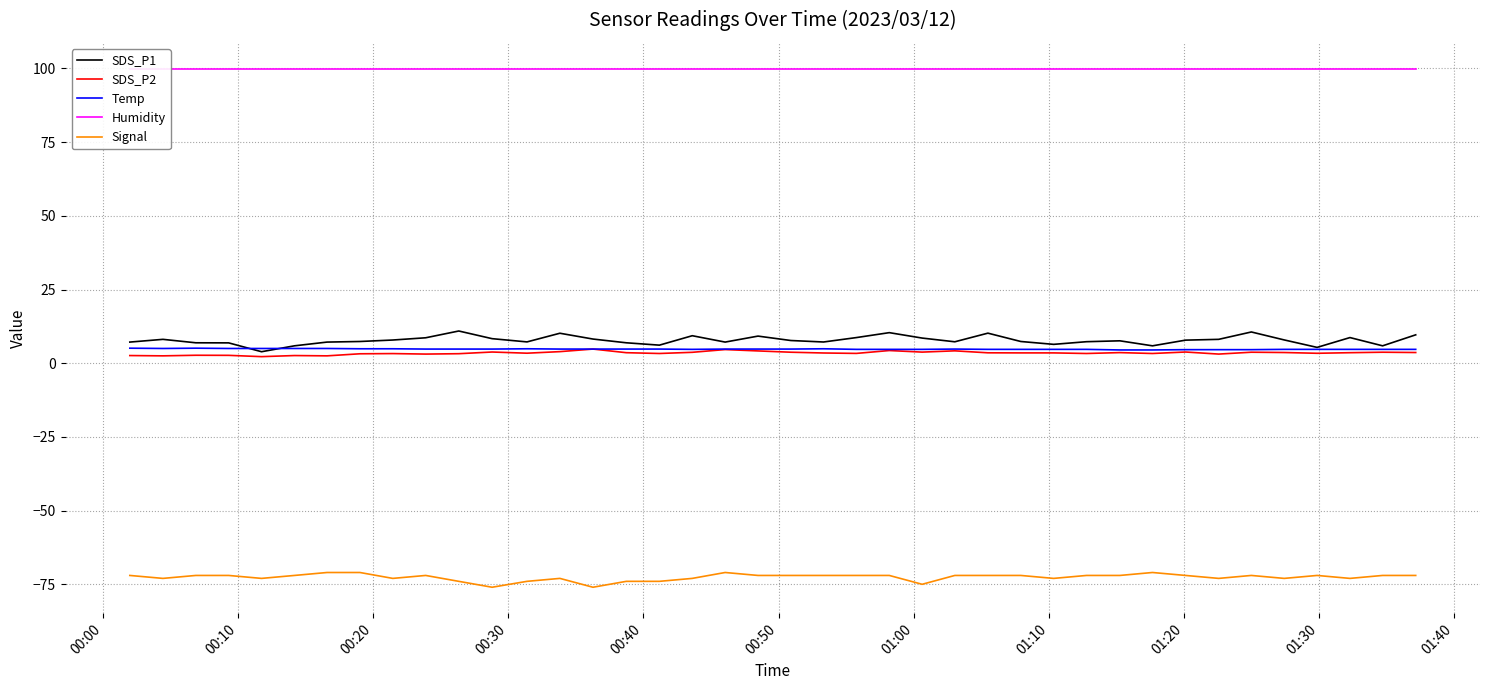

Rank the series by their maximum value, from lowest to highest.

Signal, SDS_P2, Temp, SDS_P1, Humidity